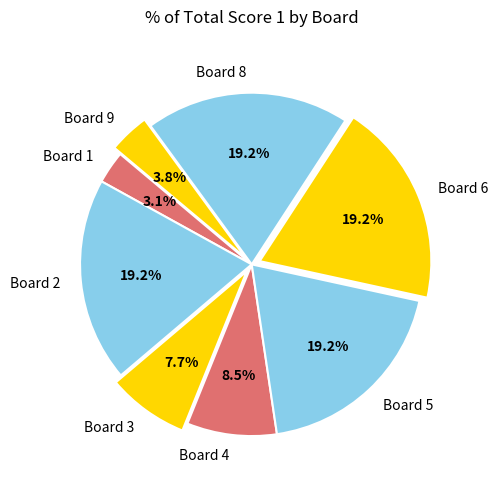

Does any single category account for the majority?

No